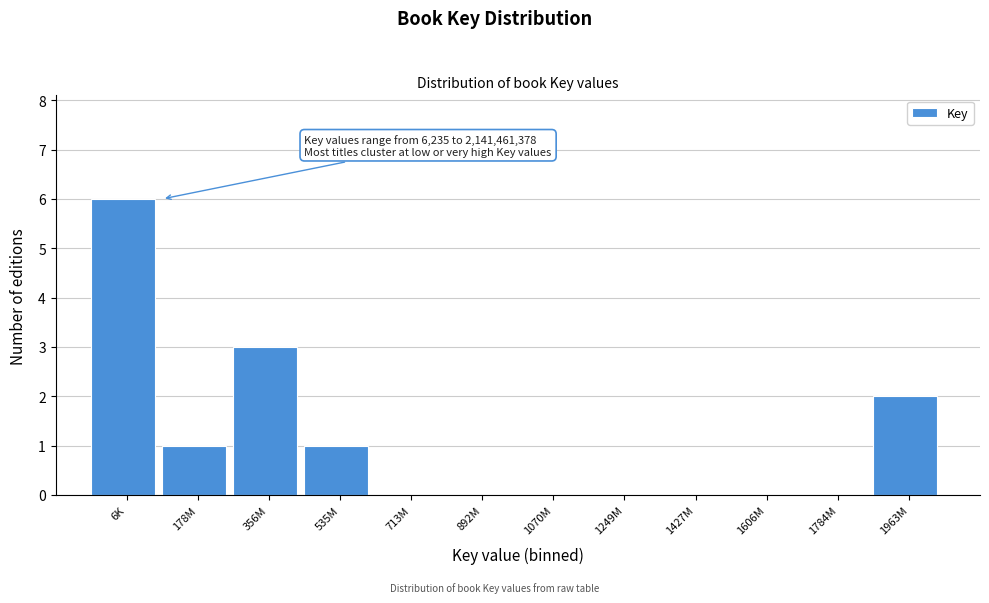

Reading left to right, what are all the values shown in this chart?

6K=6	178M=1	356M=3	535M=1	713M=0	892M=0	1070M=0	1249M=0	1427M=0	1606M=0	1784M=0	1963M=2